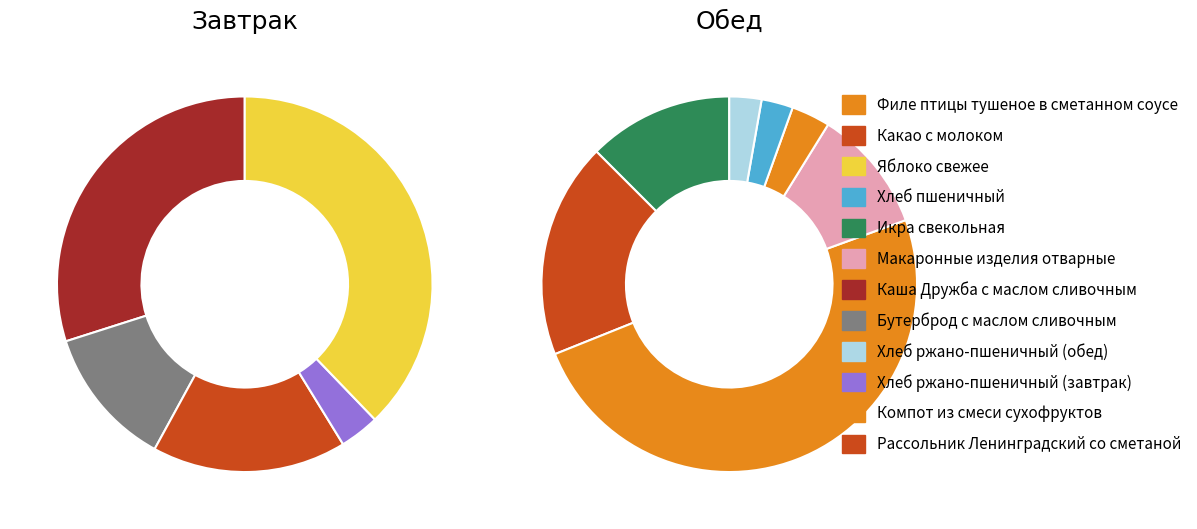

Is it true that Какао с молоком is 30% of the pie?

False